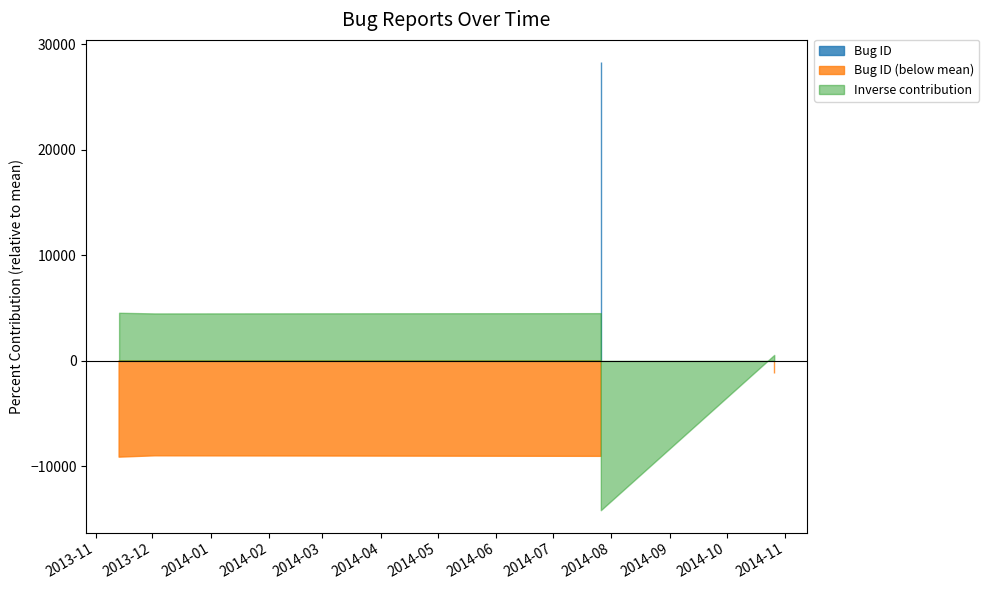

Reading right to left, transcribe all the data shown in this chart.

41702	71147	33787	33838	33713